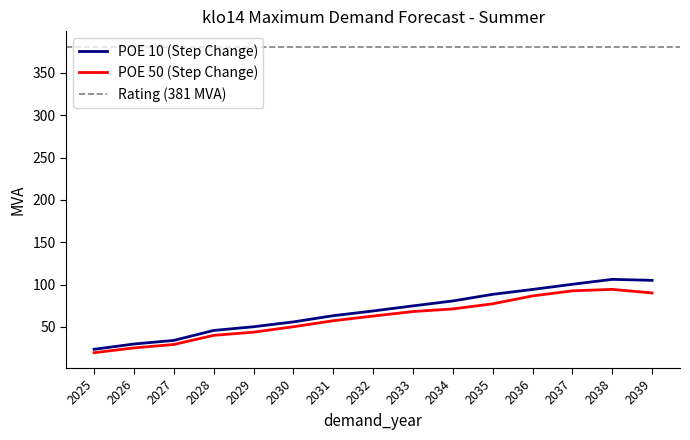

At which category is the sum across all series the highest?

2038